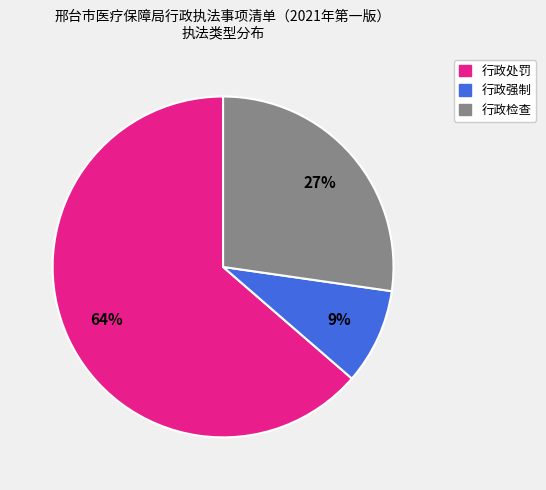

How many segments does this pie chart have?

3